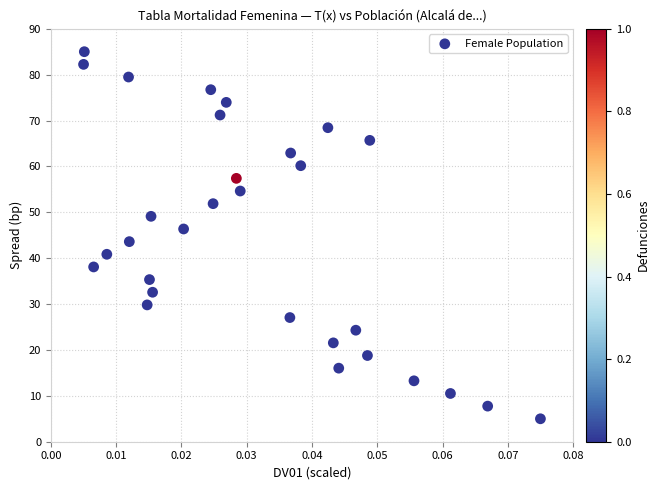

What is the range of Y values (max minus min)?

80.0